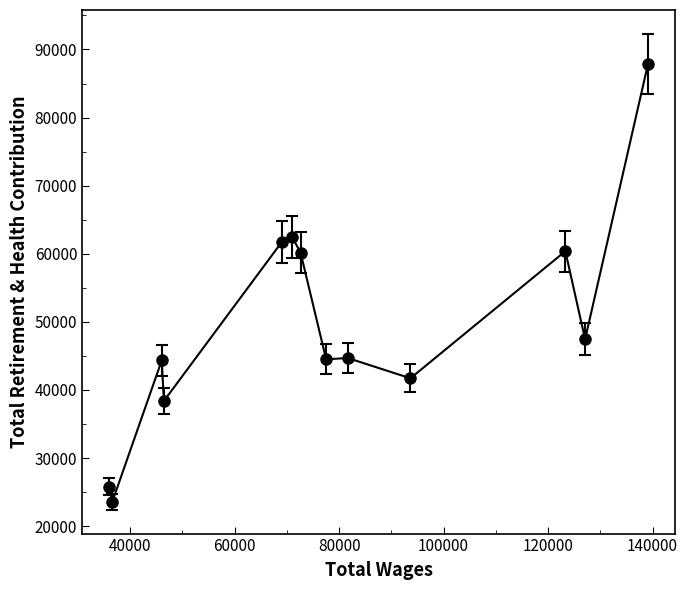

What is the sum of all values?

643022